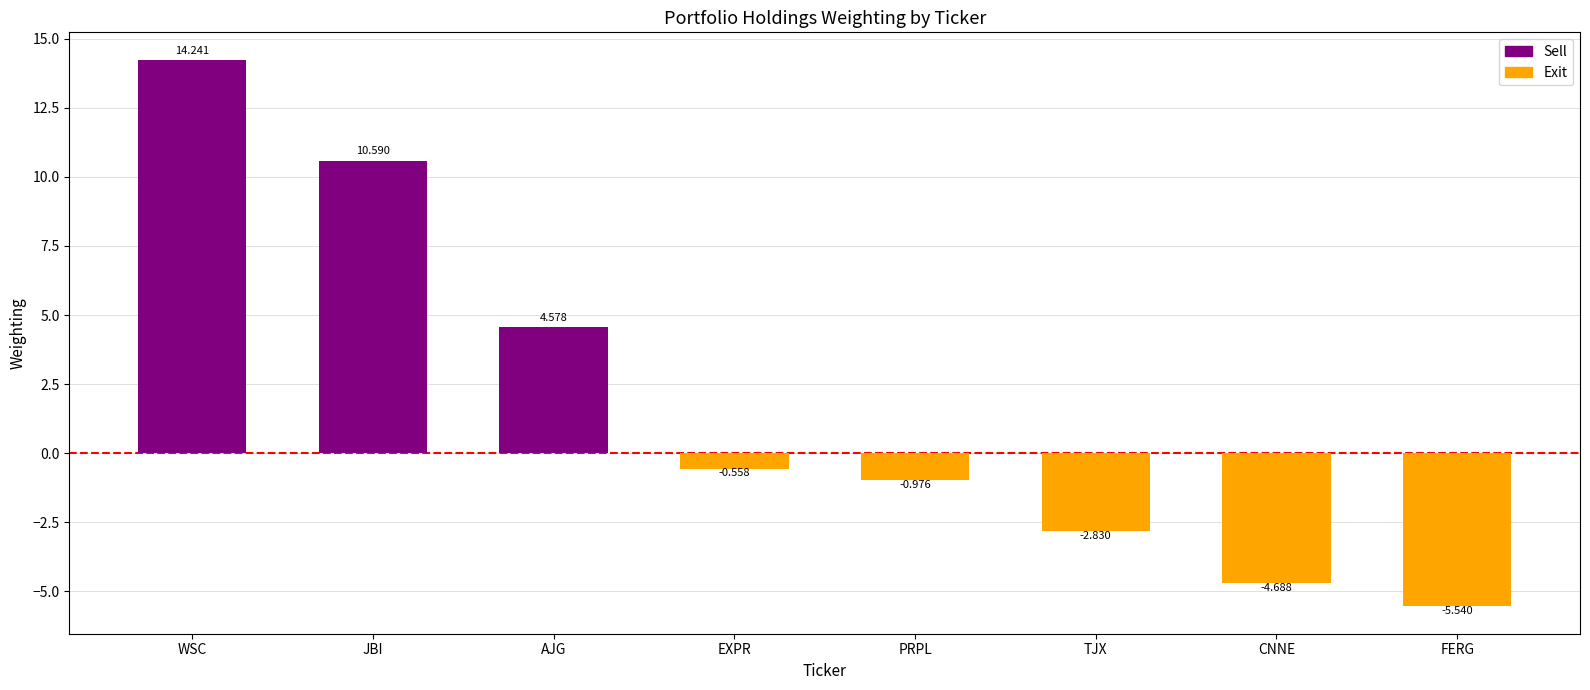

Does the chart contain stacked bars?

No